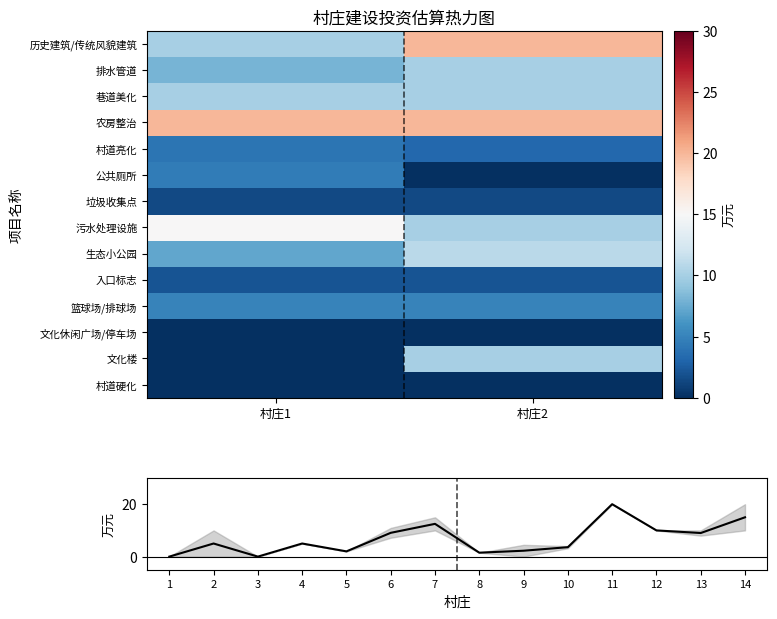

What is the difference between the maximum and minimum values in the 历史建筑/传统风貌建筑 series?

10.0